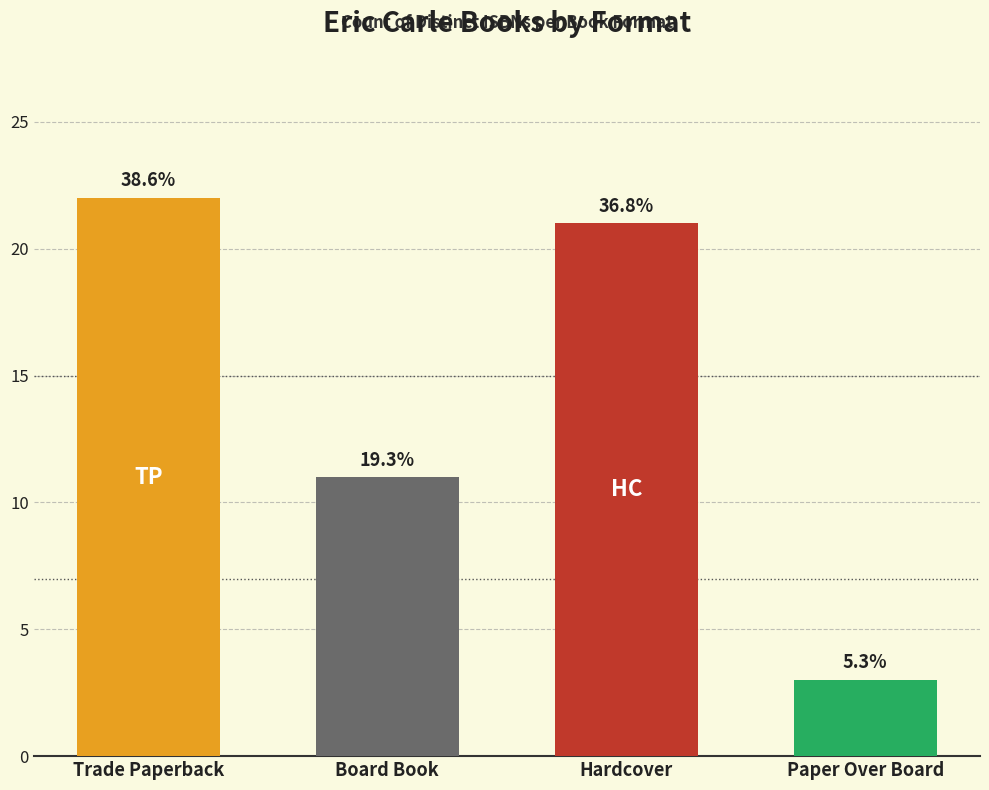

At which label does the data first exceed 7?

Trade Paperback